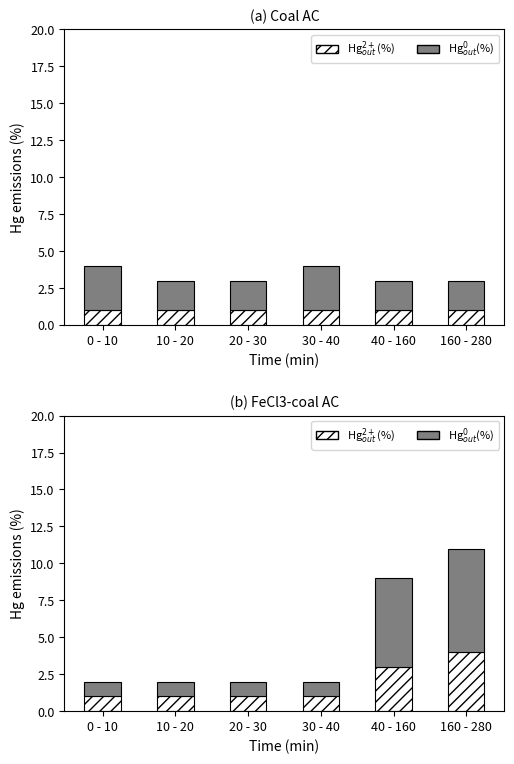

Reading right to left, what are all the values shown in this chart?

Hg$_{out}^{2+}$(%): 4	3	1	1	1	1
Hg$_{out}^{0}$(%): 7	6	1	1	1	1